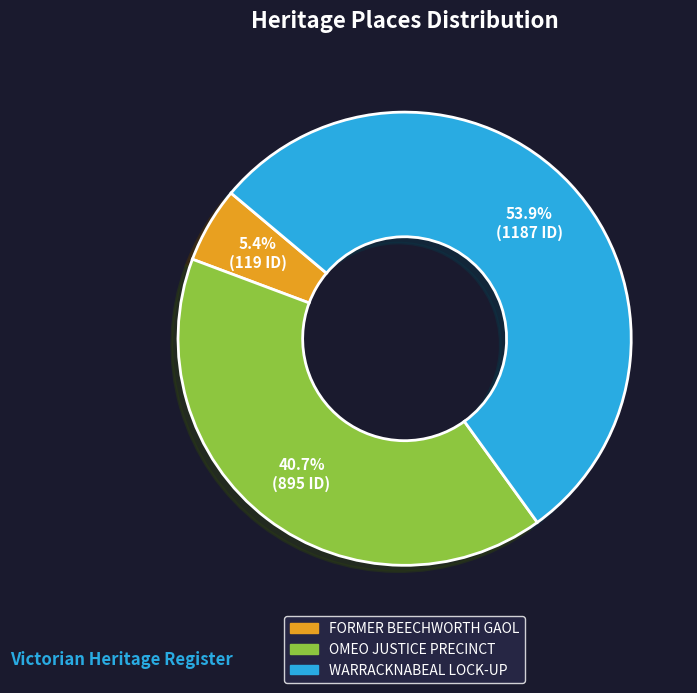

How many segments does this pie chart have?

3